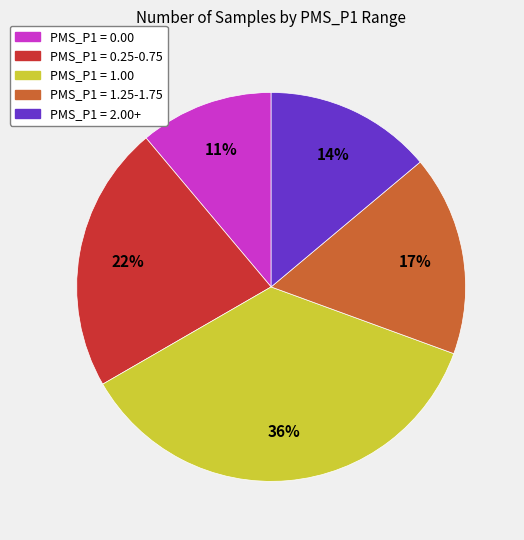

Combined, do PMS_P1 = 0.25-0.75 and PMS_P1 = 2.00+ account for over 50%?

No